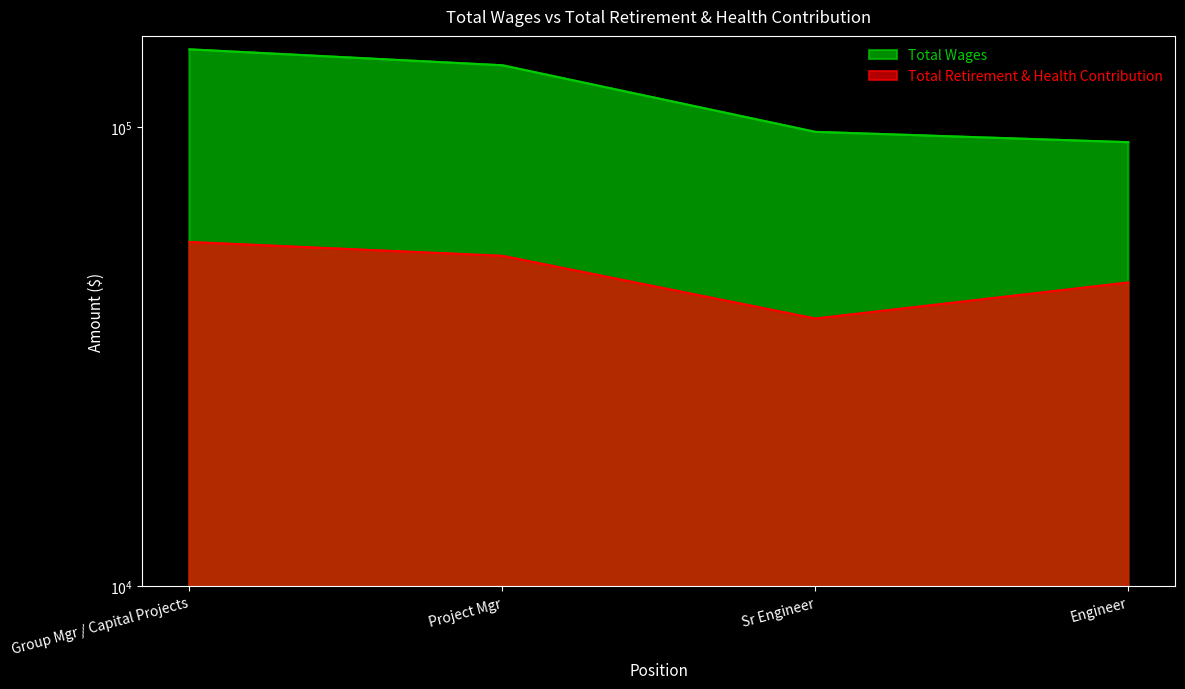

True or false: Total Retirement & Health Contribution and Total Wages cross at least once.

False